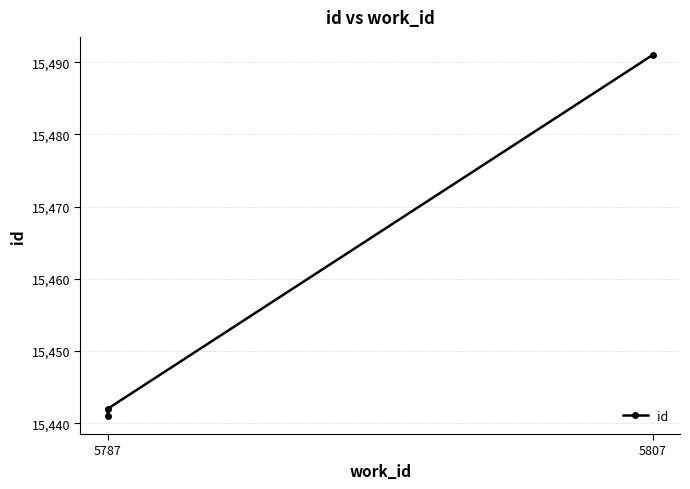

How many series are shown in this chart?

1